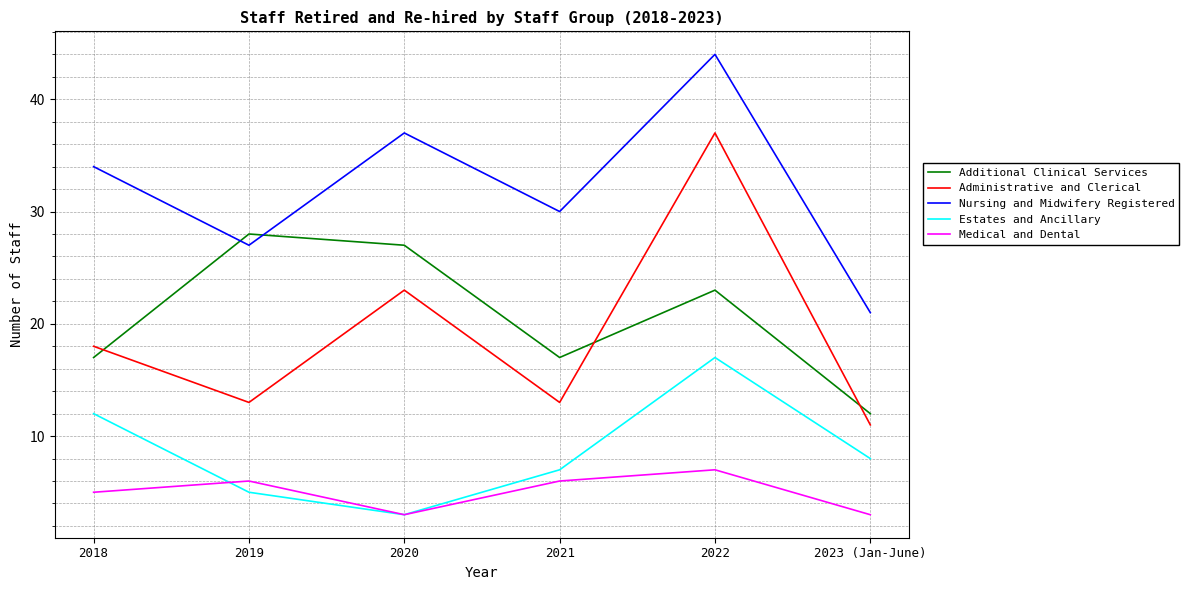

True or false: Medical and Dental has more than 2 interior local peaks.

False